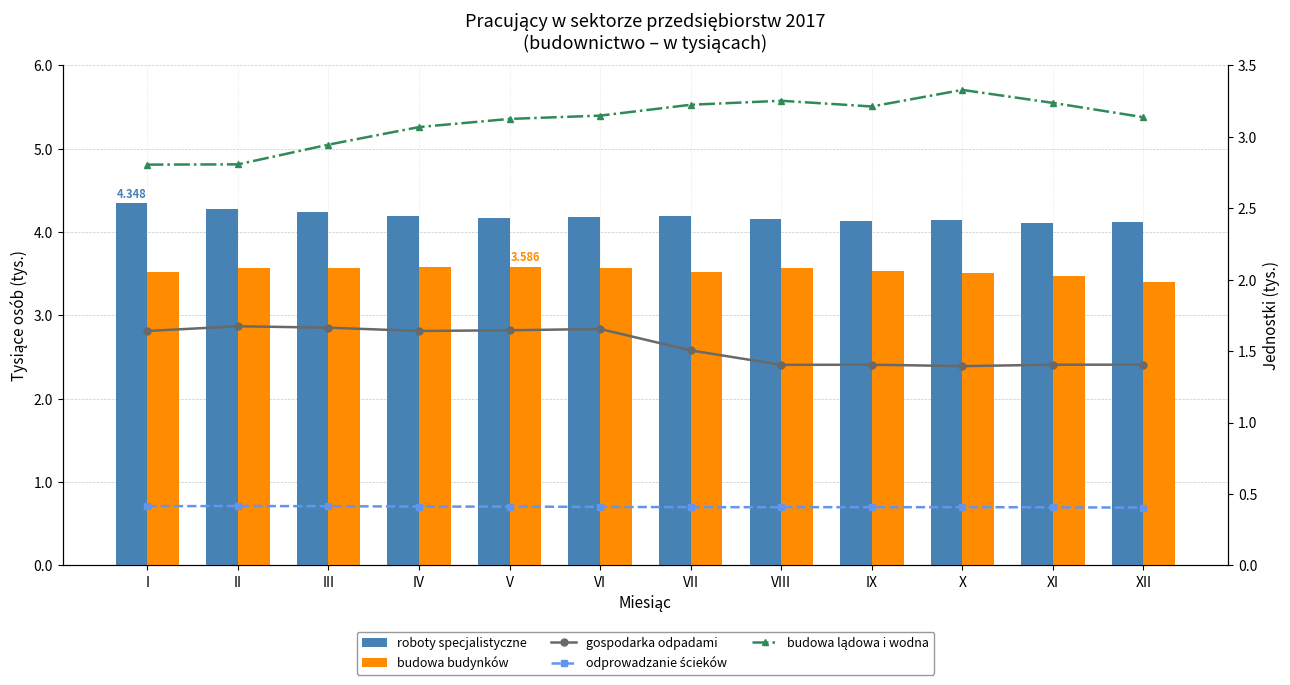

What is the total value across all series at VI?

13.0